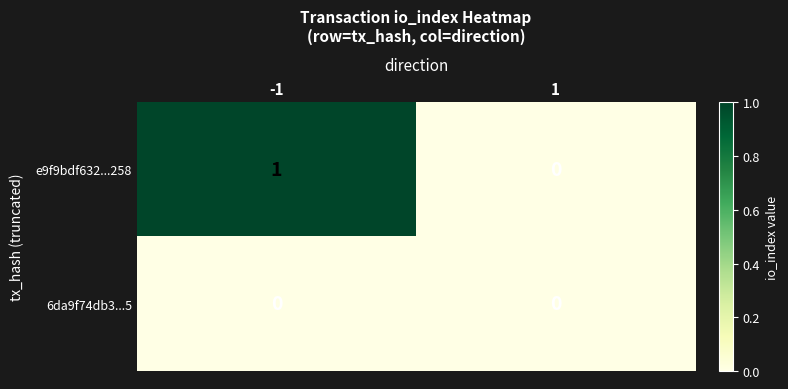

What is the spread (max minus min) of values at -1?

1